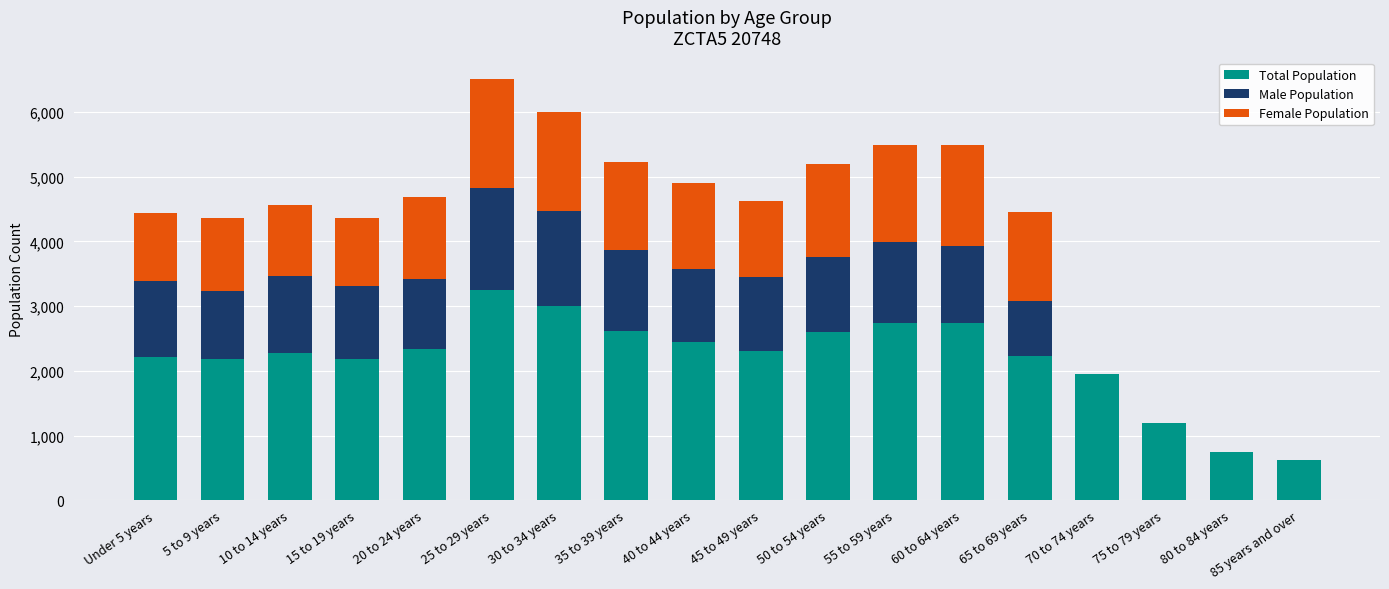

What are all the series names shown in the legend?

Total Population, Male Population, Female Population